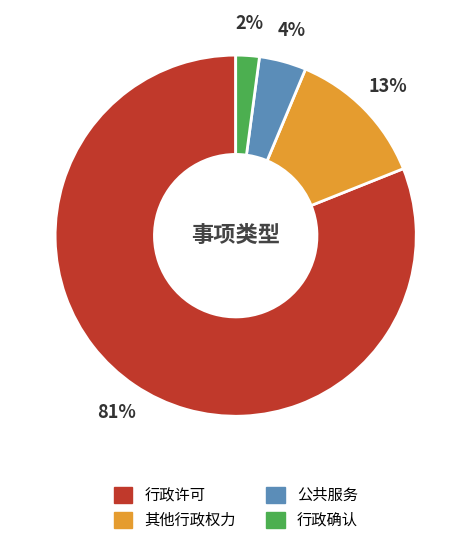

What is the smallest slice in the pie chart?

行政确认